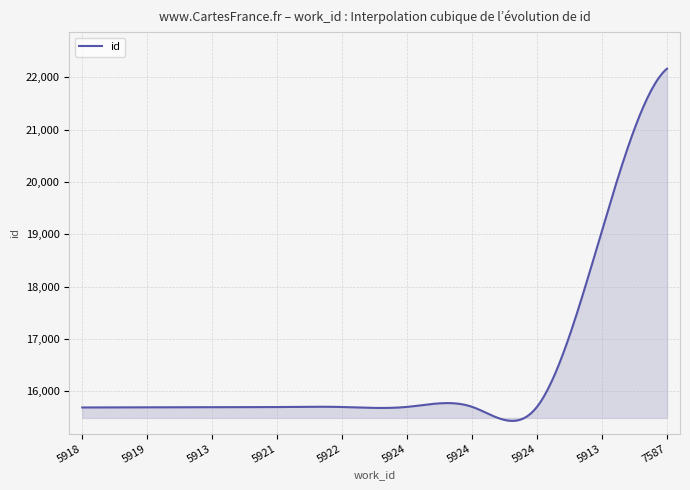

What is the smallest value displayed?

15434.5